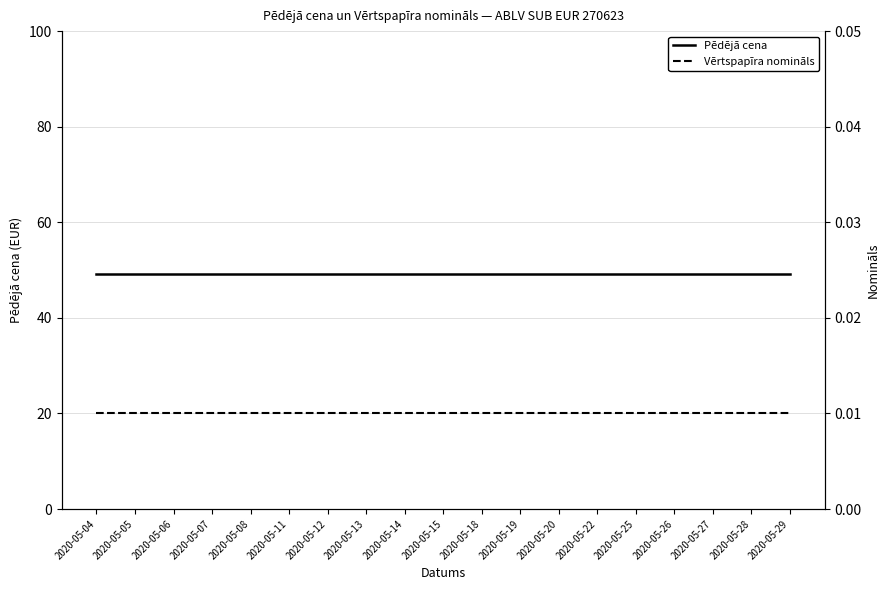

True or false: Vērtspapīra nomināls has a value of 0.0 at 2020-05-19.

False